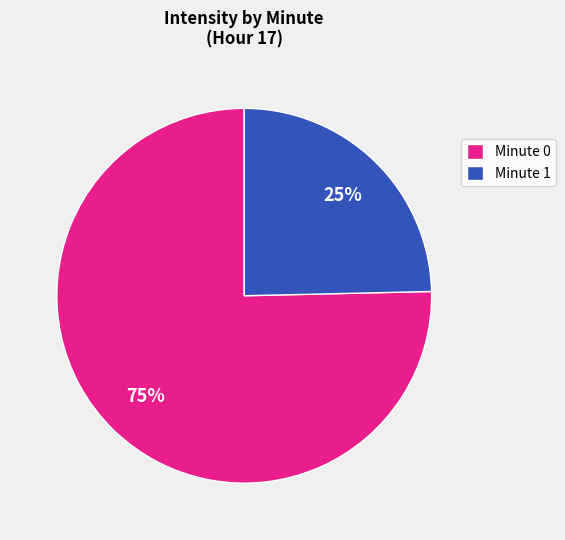

Combined, do Minute 1 and Minute 0 account for over 50%?

Yes